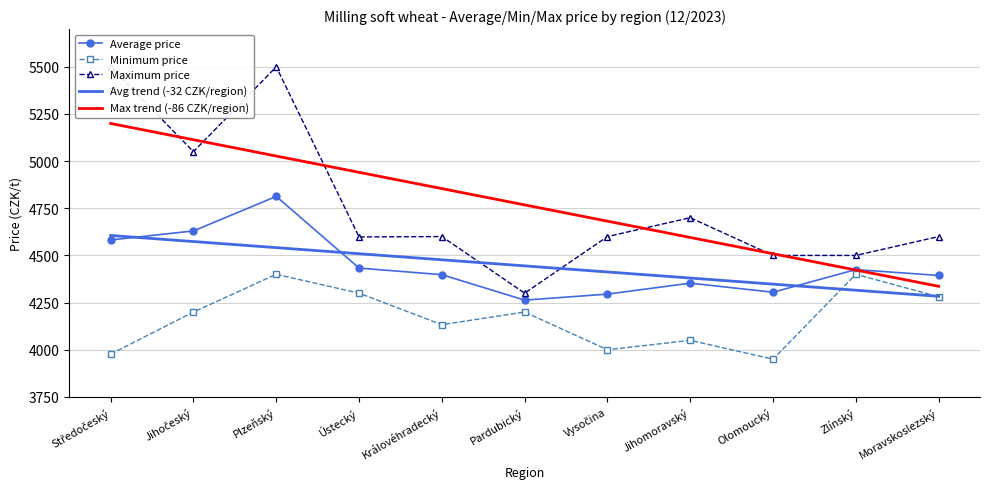

What is the total value across all series at Jihomoravský?

22078.5